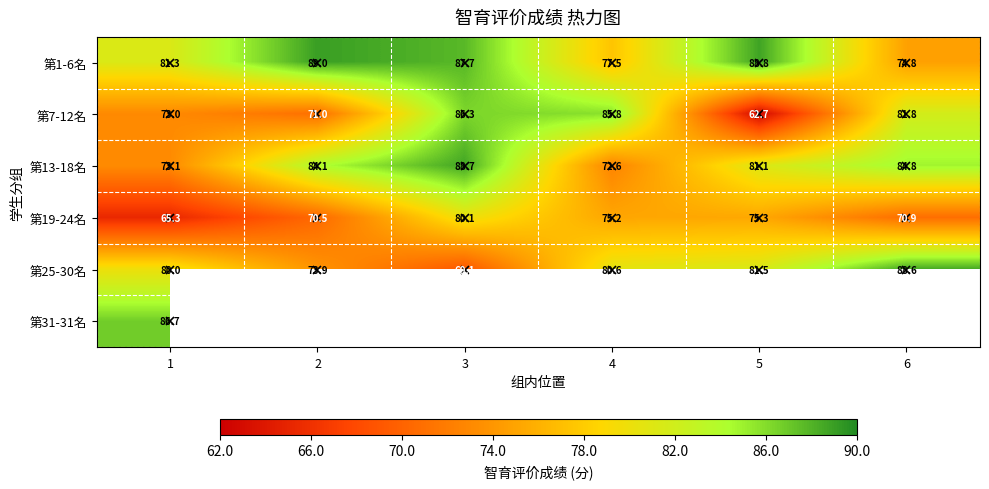

Is the value of 第13-18名 at 1 greater than the value of 第7-12名 at 5?

Yes